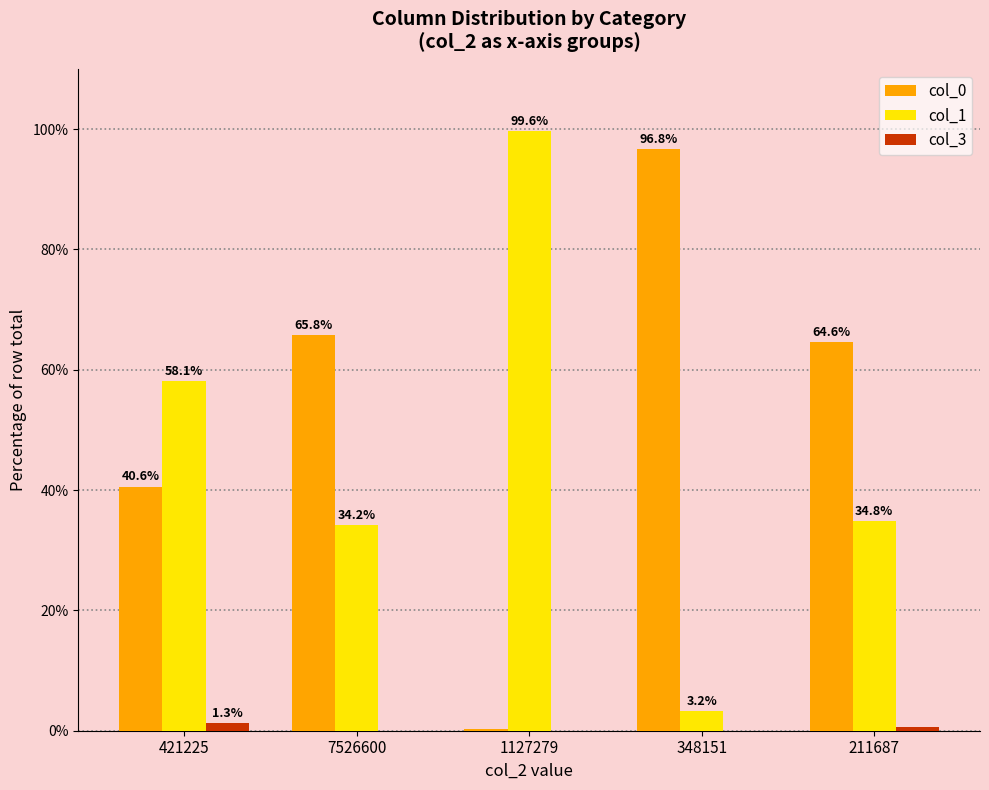

Read the col_0 value at 421225.

40.6